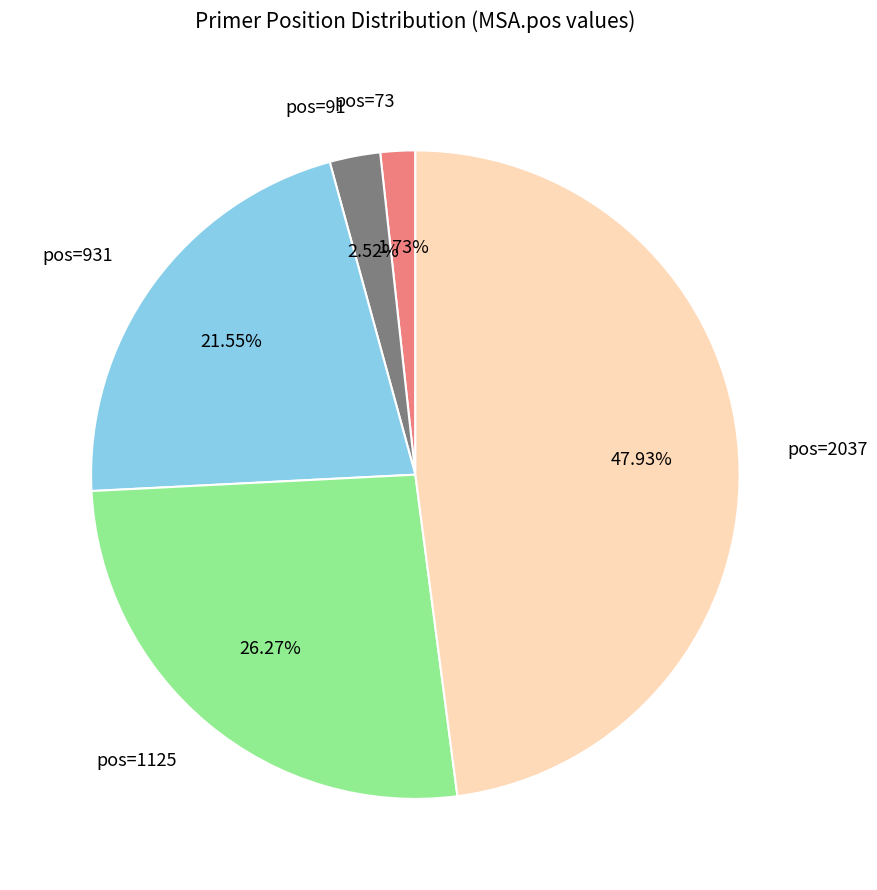

Is there any slice that represents more than half of the pie?

No